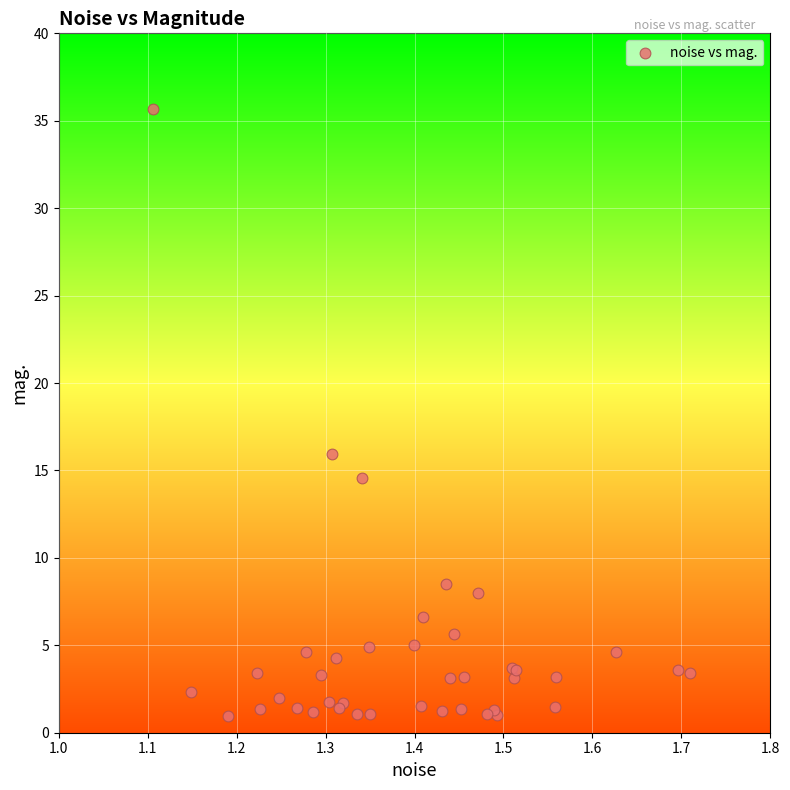

What Y value in the scatter plot is closest to 18?

15.9